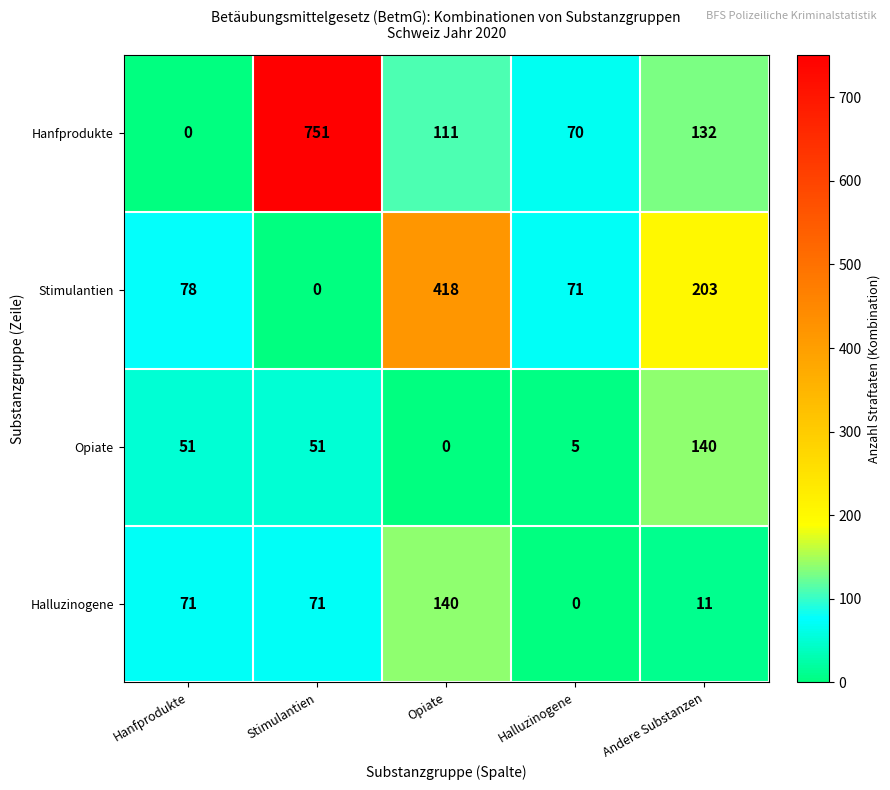

Rank the categories by Hanfprodukte value from highest to lowest.

Stimulantien, Andere Substanzen, Opiate, Halluzinogene, Hanfprodukte